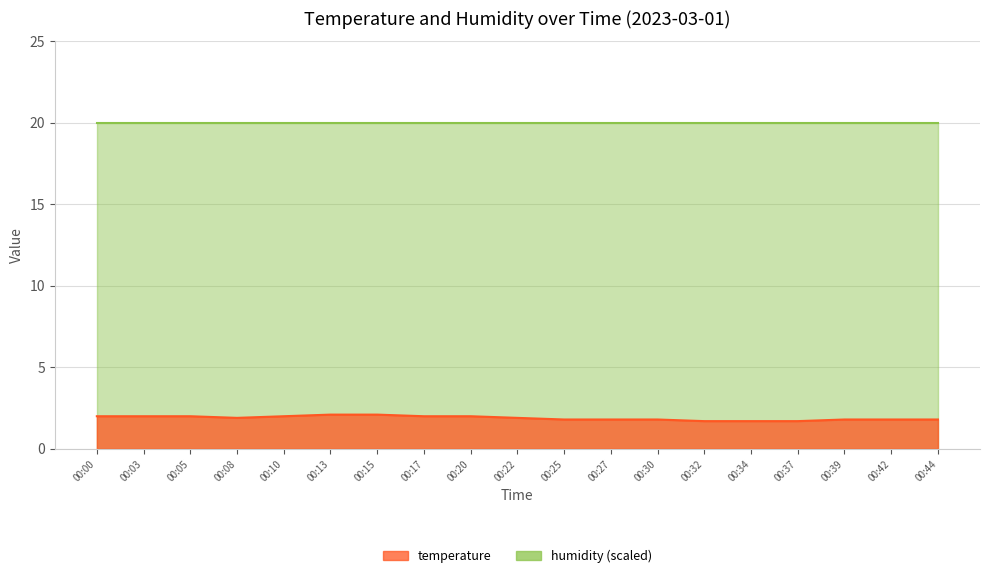

What is the difference between the maximum and minimum values?

0.4